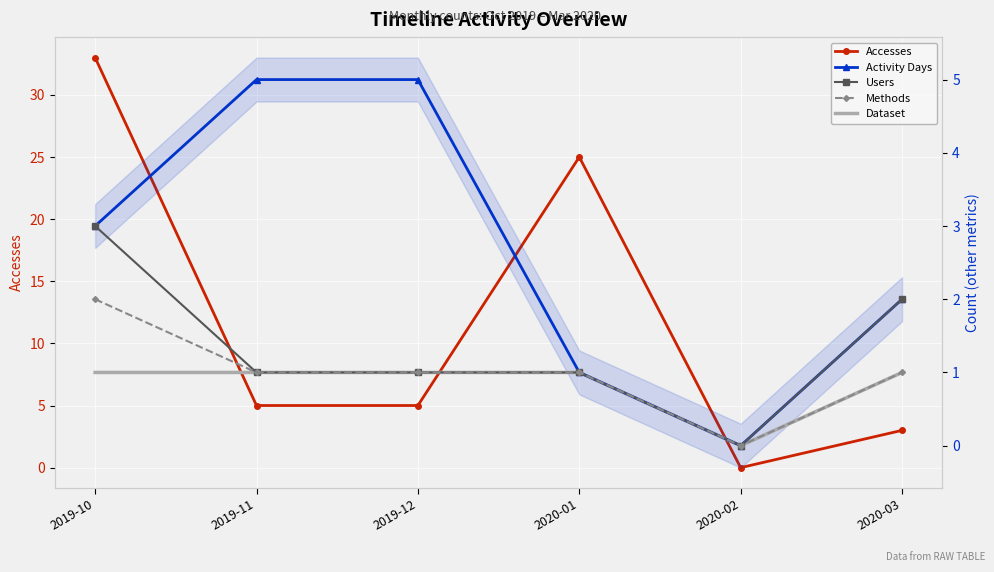

The Users series shows 1 at 2019-12. True or false?

True